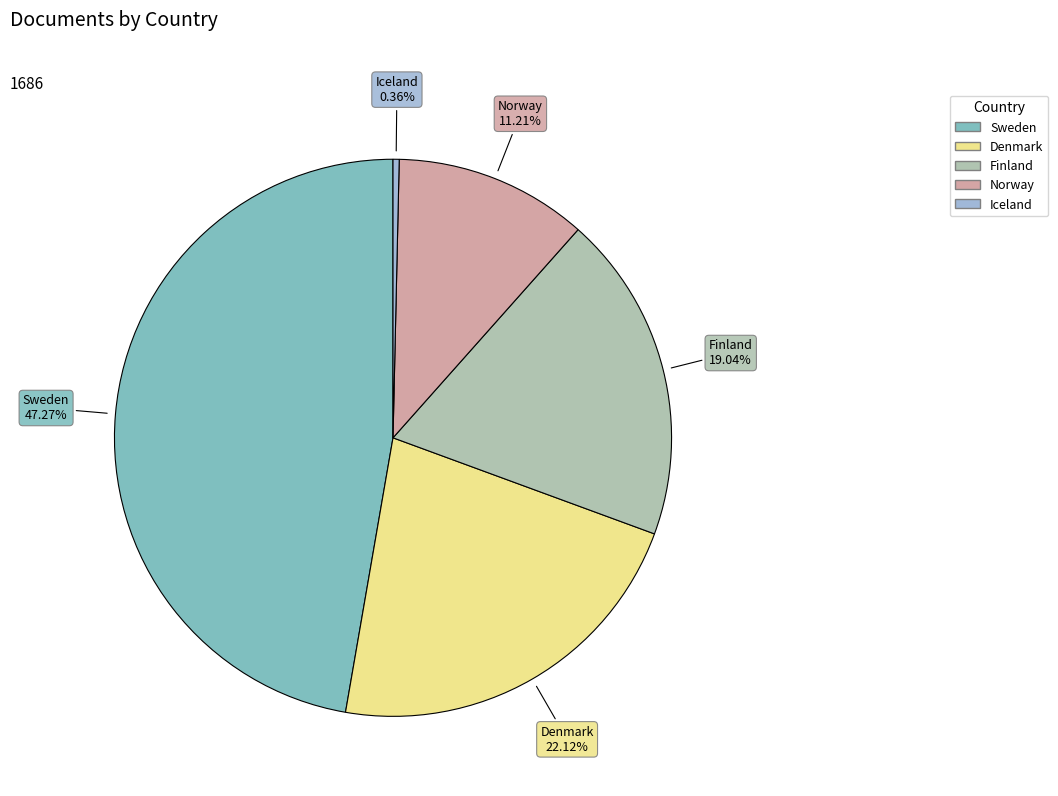

How many slices are in this pie chart?

5